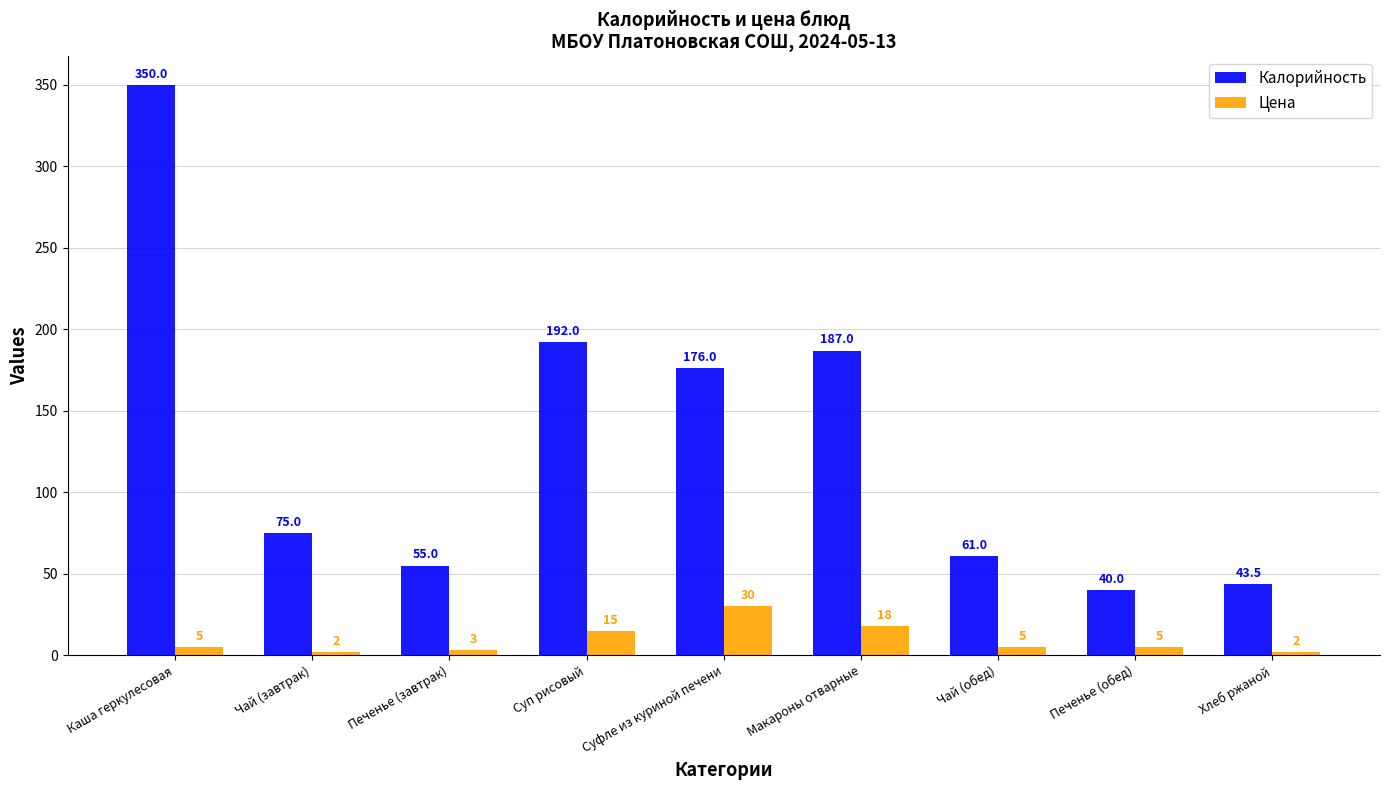

What value does the Цена series have at Печенье (завтрак)?

3.0